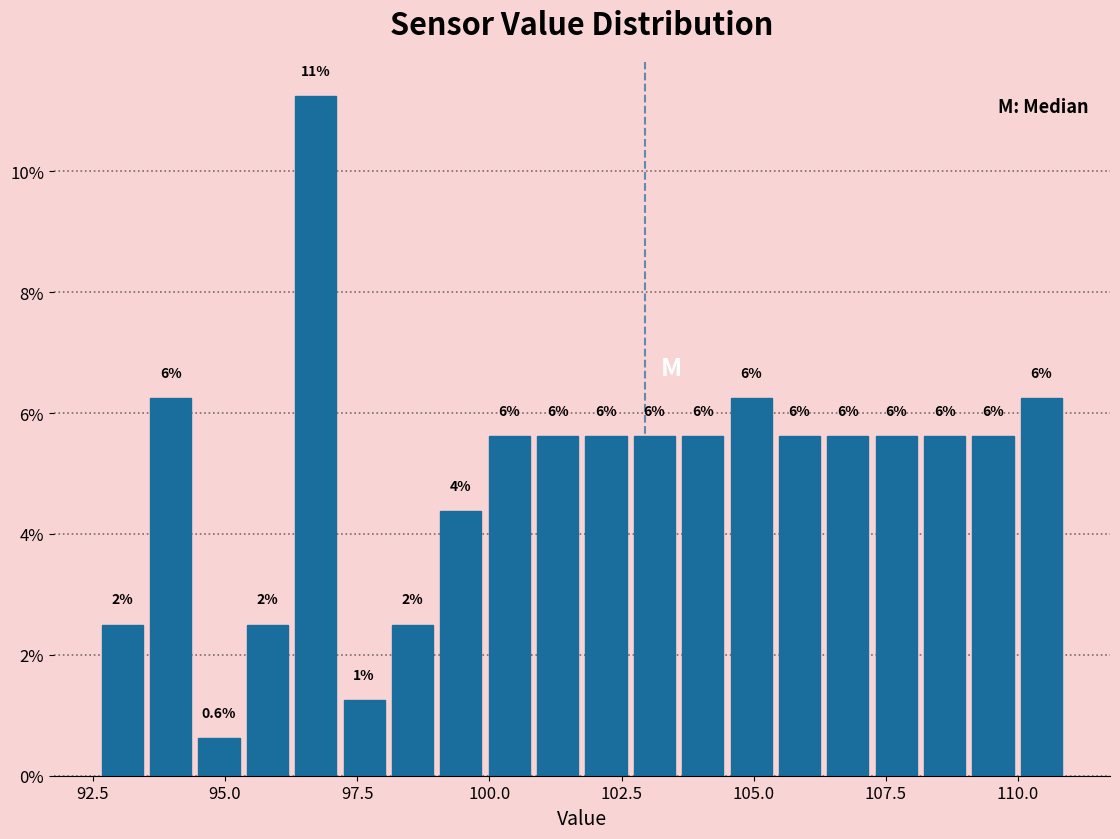

Read against the x-axis, roughly where is the centre of the tallest bar?

96.5